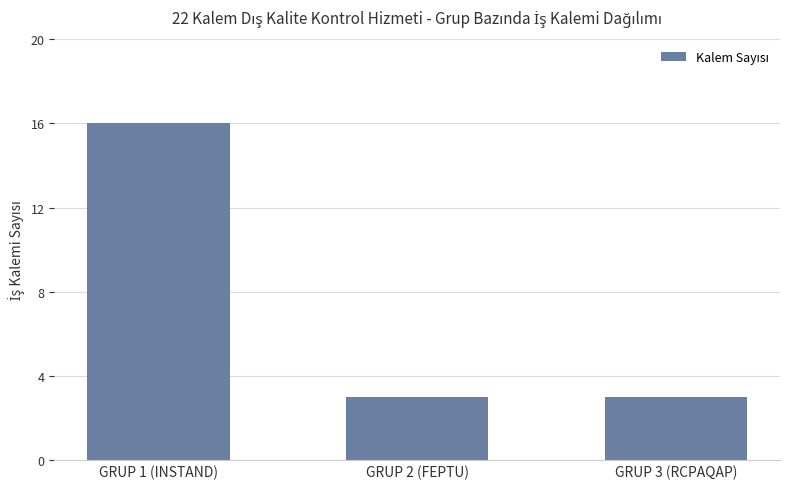

Between GRUP 1 (INSTAND) and GRUP 3 (RCPAQAP), which is larger?

GRUP 1 (INSTAND)